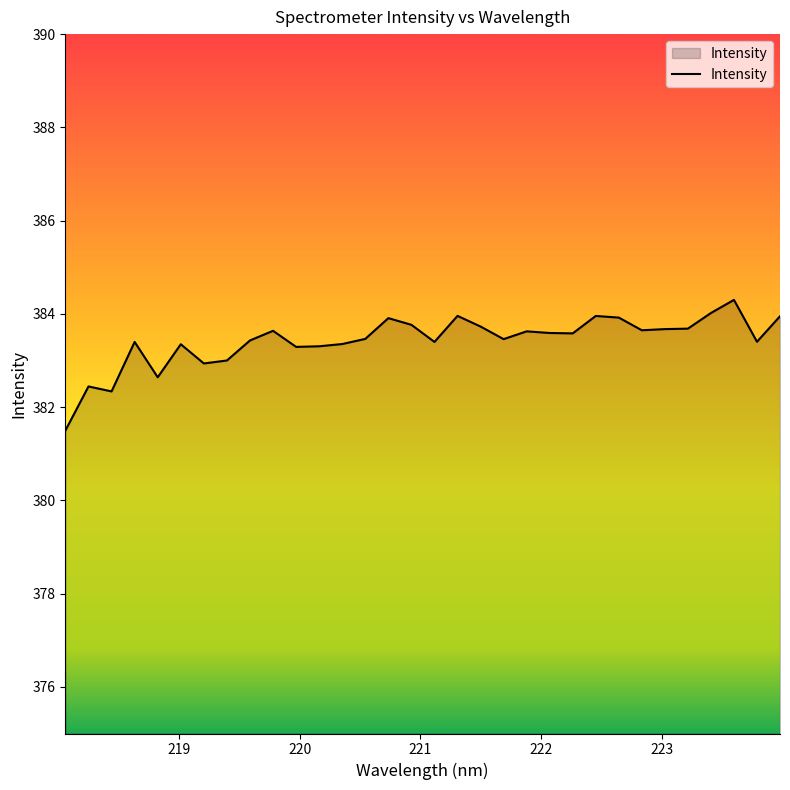

What is the difference between the maximum and minimum values?

2.8